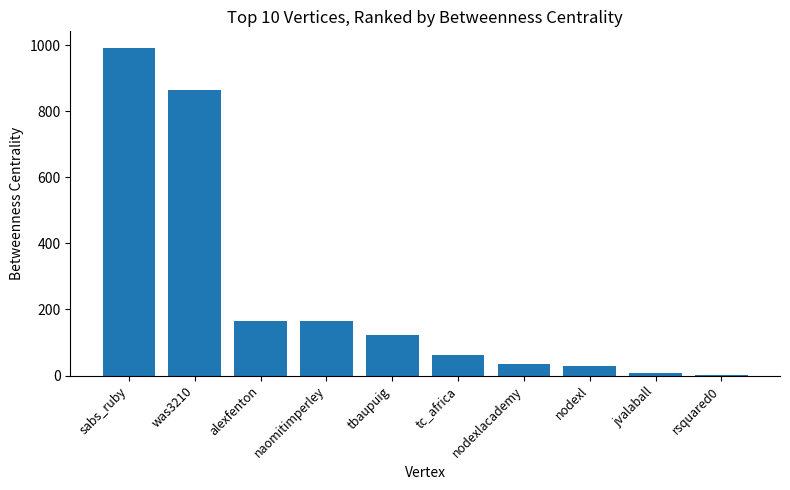

Where does the data first go above 122?

sabs_ruby